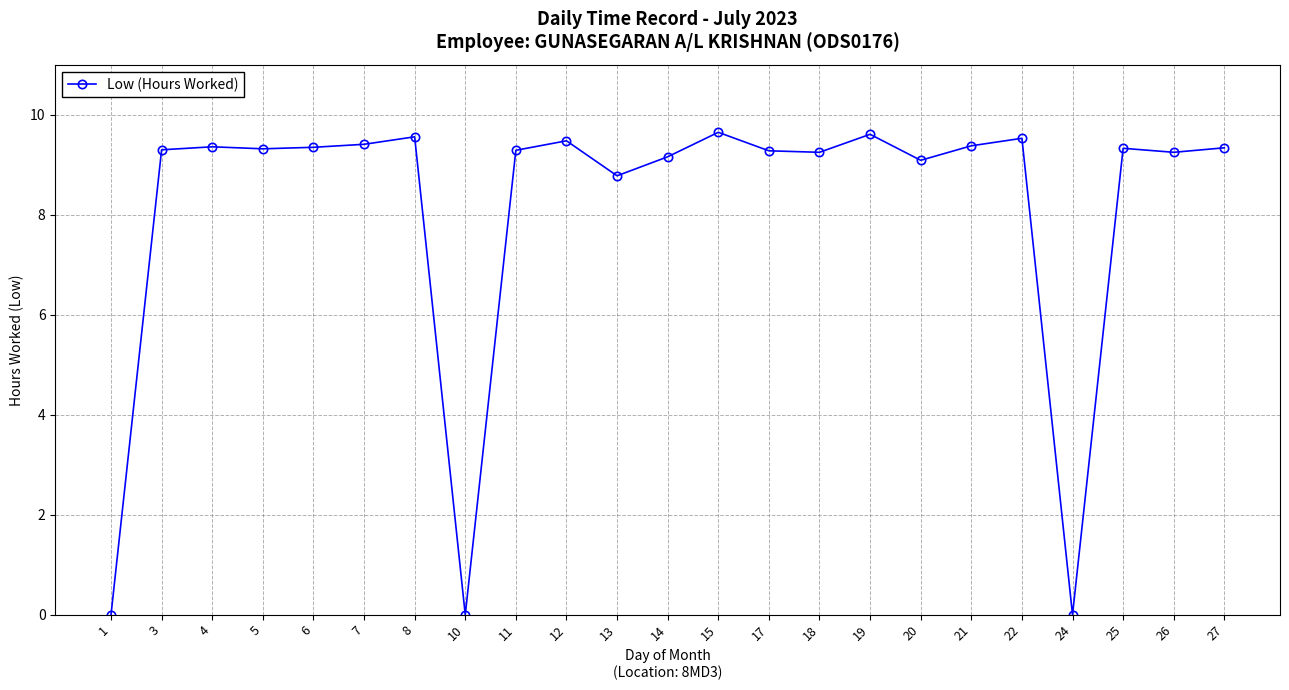

True or false: there are more than 0 points higher than both neighbors.

True